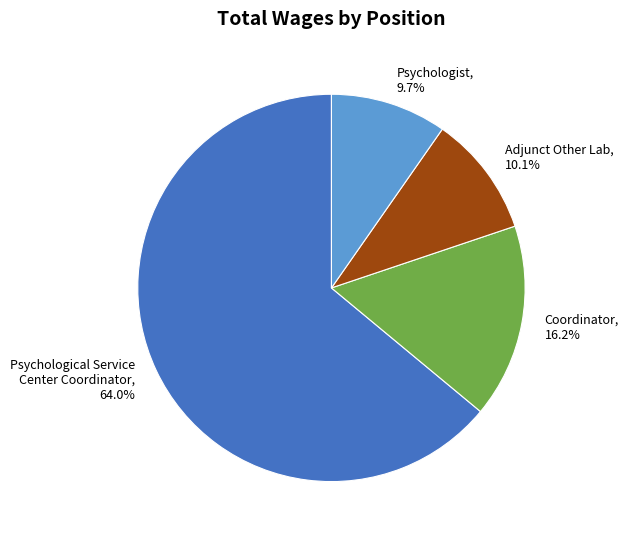

What is the ratio of the value at Adjunct Other Lab to the value at Coordinator?

0.6